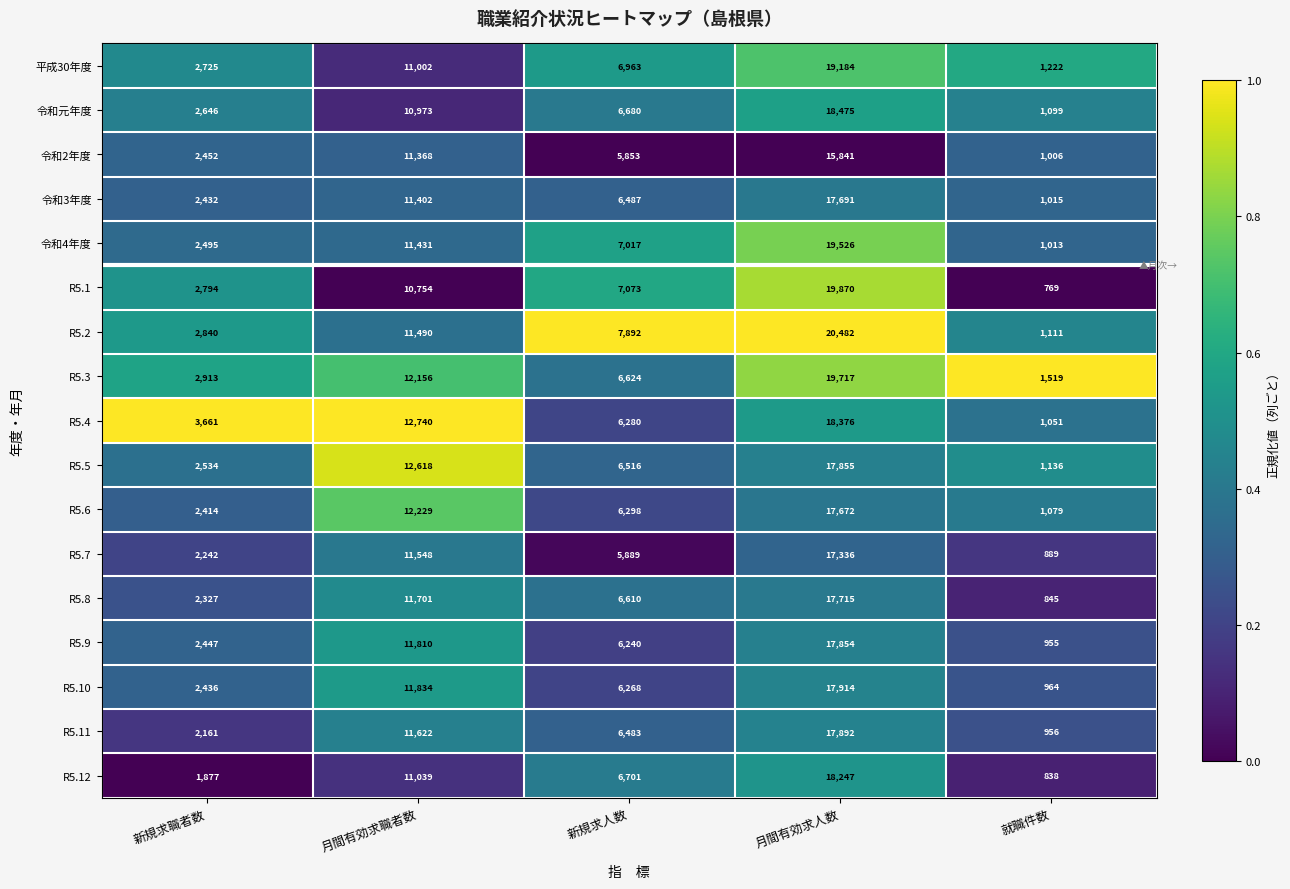

True or false: R5.4 has a value of 18376 at 月間有効求人数.

True